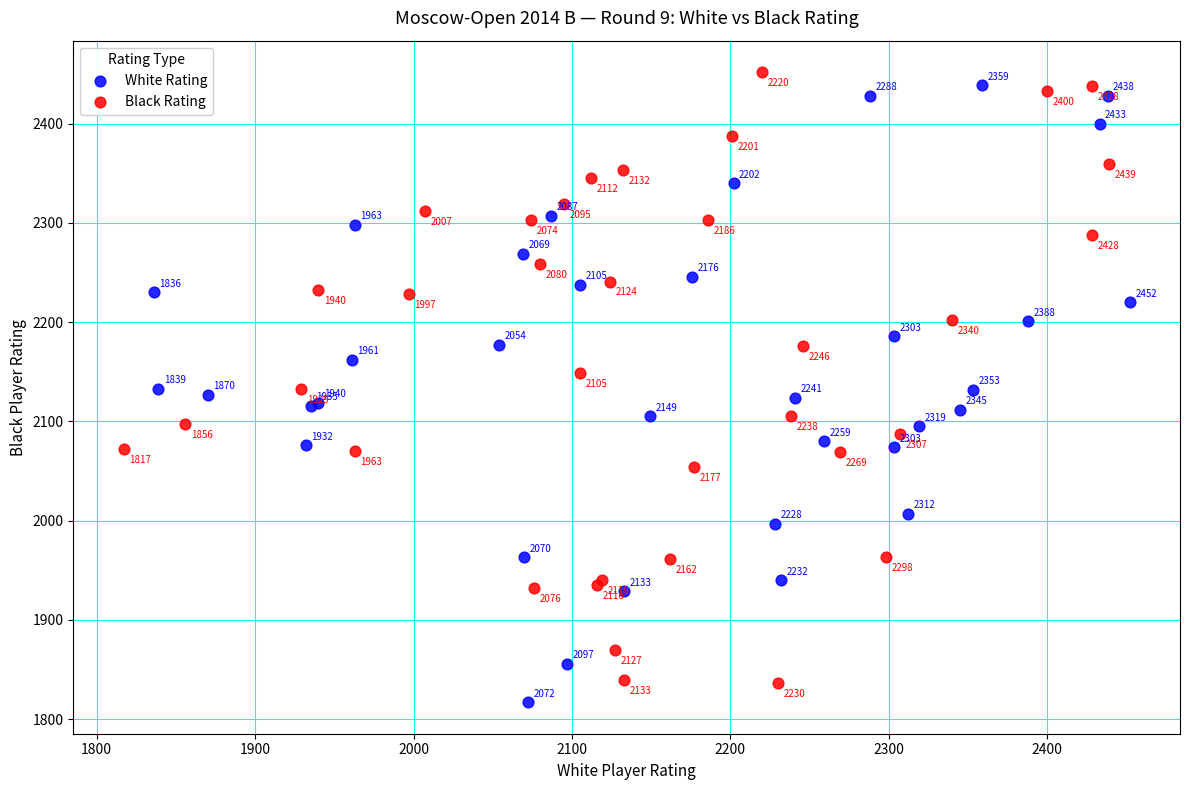

Which series contains the lowest Y value?

White Rating